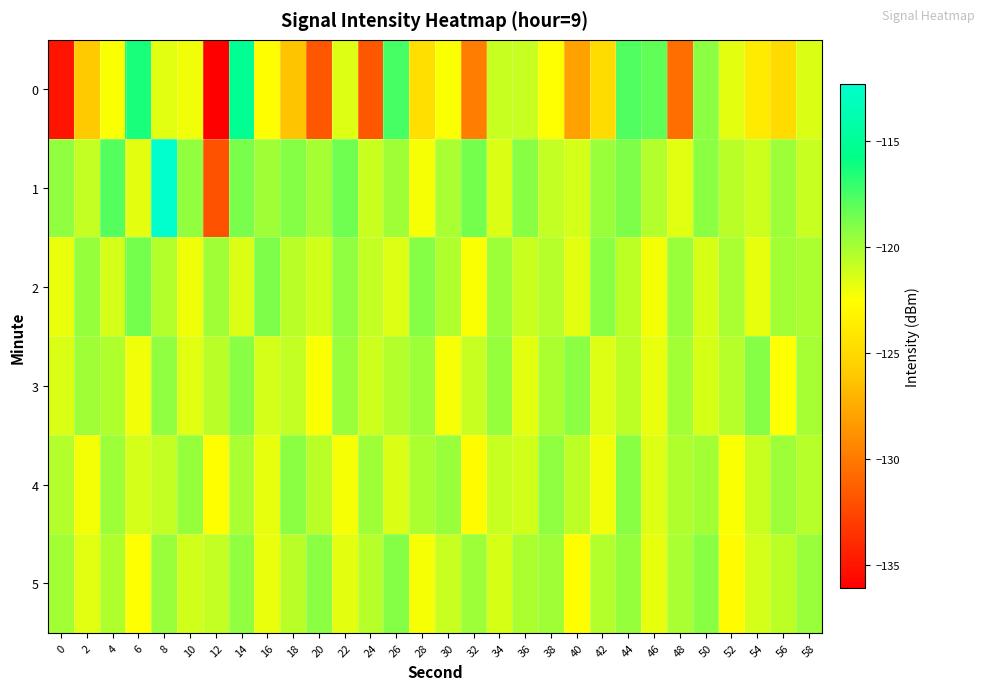

Reading right to left, extract all data points from this chart.

0: 58=-121.5	56=-124.9	54=-123.8	52=-121.7	50=-119.3	48=-130.6	46=-118.2	44=-117.8	42=-124.9	40=-128.0	38=-122.5	36=-121.0	34=-121.0	32=-129.9	30=-122.4	28=-124.7	26=-117.5	24=-131.7	22=-121.6	20=-131.7	18=-126.3	16=-122.6	14=-115.3	12=-136.1	10=-122.1	8=-121.7	6=-116.4	4=-122.4	2=-126.0	0=-135.1
1: 58=-120.9	56=-119.7	54=-121.1	52=-120.6	50=-119.3	48=-121.7	46=-120.4	44=-118.9	42=-119.6	40=-121.3	38=-120.8	36=-119.2	34=-121.5	32=-118.7	30=-120.1	28=-122.3	26=-119.8	24=-121.0	22=-118.5	20=-120.0	18=-119.1	16=-119.8	14=-118.8	12=-132.0	10=-119.4	8=-112.3	6=-121.8	4=-117.9	2=-120.9	0=-119.3
2: 58=-120.2	56=-119.9	54=-121.9	52=-120.1	50=-121.4	48=-119.6	46=-122.2	44=-120.7	42=-119.3	40=-121.8	38=-120.5	36=-121.0	34=-119.7	32=-122.4	30=-120.3	28=-119.1	26=-121.6	24=-120.8	22=-119.4	20=-121.2	18=-120.6	16=-118.9	14=-121.5	12=-119.8	10=-122.1	8=-120.4	6=-118.7	4=-121.3	2=-119.5	0=-122.0
3: 58=-120.0	56=-122.5	54=-119.1	52=-120.5	50=-121.4	48=-119.9	46=-122.0	44=-120.7	42=-121.6	40=-119.3	38=-120.2	36=-121.8	34=-119.5	32=-120.9	30=-122.3	28=-119.7	26=-120.4	24=-121.1	22=-119.6	20=-122.4	18=-120.8	16=-121.3	14=-119.2	12=-120.6	10=-121.7	8=-119.4	6=-122.1	4=-120.3	2=-119.8	0=-121.5
4: 58=-120.5	56=-119.7	54=-121.0	52=-122.4	50=-119.9	48=-120.3	46=-121.6	44=-119.2	42=-122.1	40=-120.7	38=-119.4	36=-121.2	34=-120.9	32=-122.7	30=-119.6	28=-120.2	26=-121.5	24=-119.8	22=-122.3	20=-120.6	18=-119.3	16=-121.9	14=-120.1	12=-122.6	10=-119.5	8=-120.8	6=-121.3	4=-119.7	2=-122.2	0=-120.4
5: 58=-119.6	56=-120.7	54=-121.3	52=-122.8	50=-119.2	48=-120.1	46=-121.9	44=-119.5	42=-120.4	40=-122.6	38=-119.8	36=-120.2	34=-121.4	32=-119.7	30=-120.9	28=-122.3	26=-119.1	24=-120.5	22=-121.8	20=-119.3	18=-120.6	16=-122.0	14=-119.4	12=-120.8	10=-121.2	8=-119.6	6=-122.5	4=-120.3	2=-121.7	0=-119.9